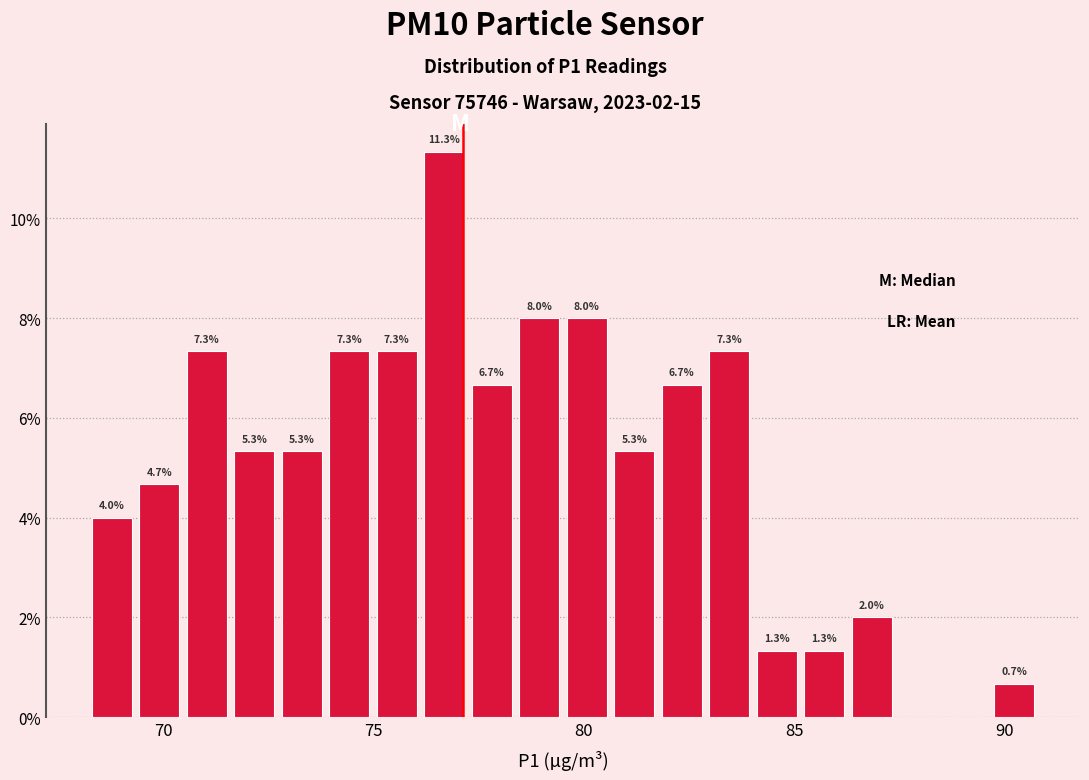

Around what value on the x-axis is the tallest bar? Give the approximate position of its centre, as read against the axis.

76.5